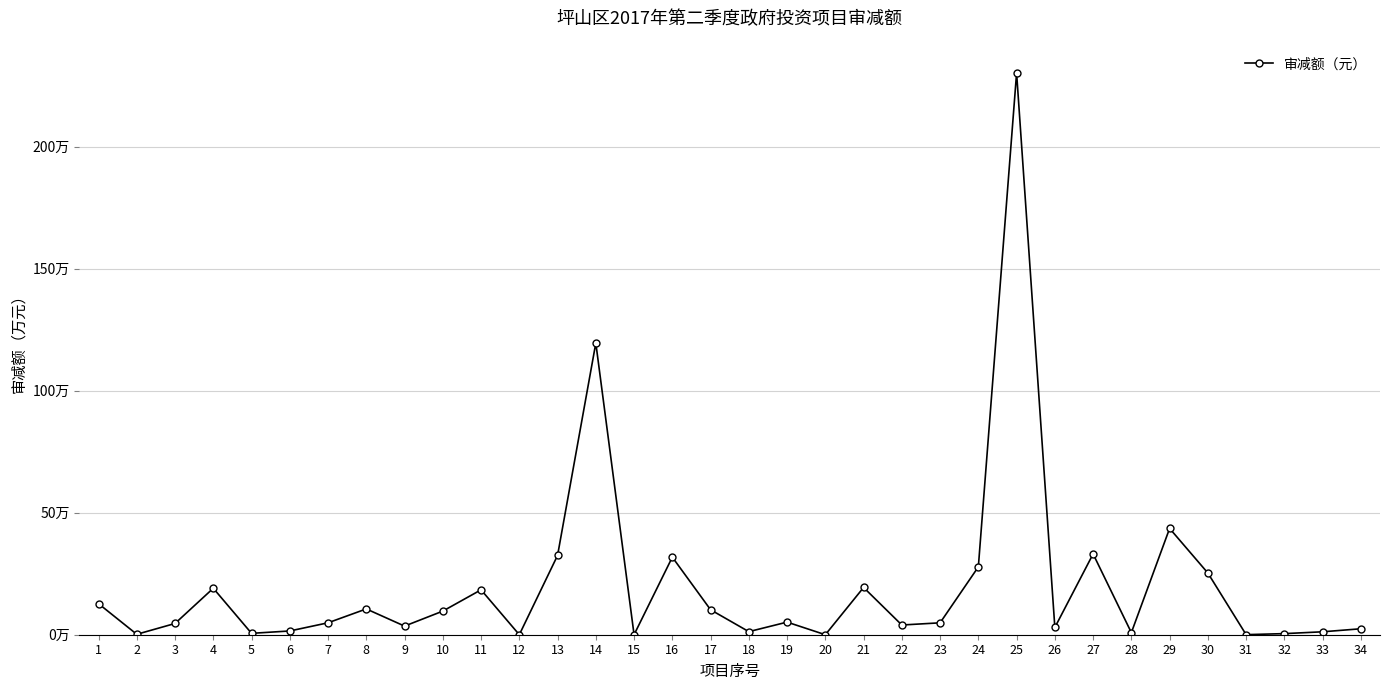

The chart shows a value of 48777.0 at 23. True or false?

True